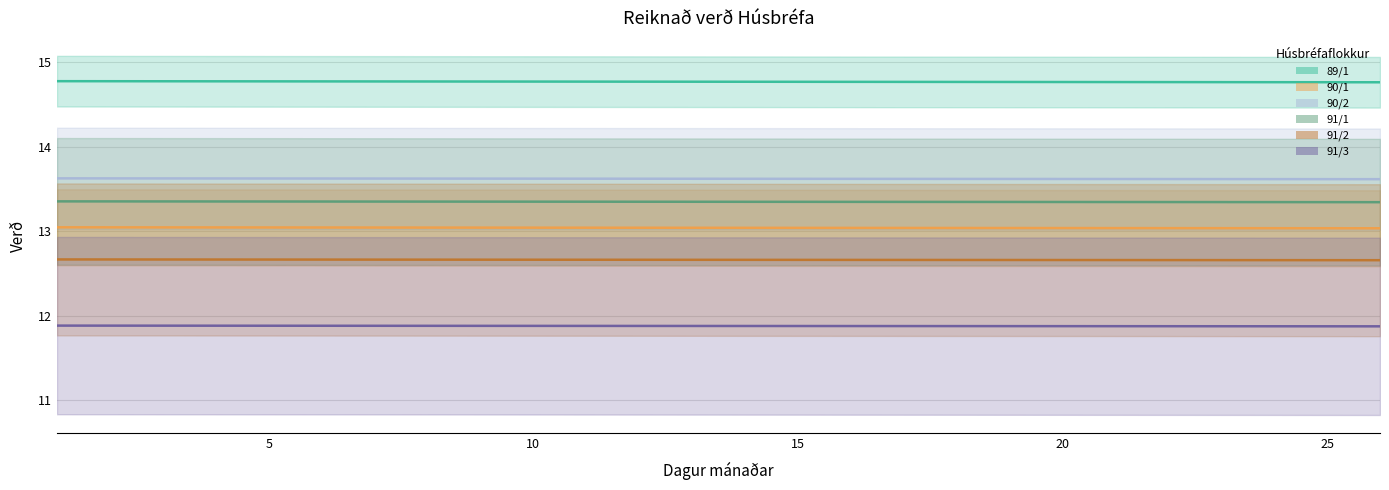

At which label is 91/3 closest to 11?

25